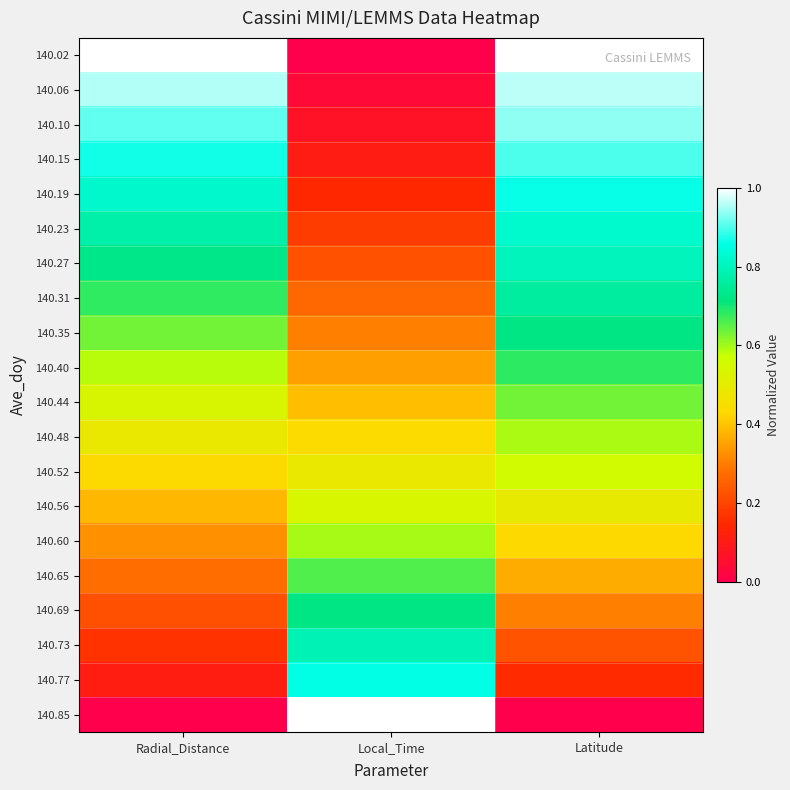

Reading left to right, what are all the values shown in this chart?

140.02: Radial_Distance=1.0	Local_Time=0.0	Latitude=1.0
140.06: Radial_Distance=1.0	Local_Time=0.0	Latitude=1.0
140.10: Radial_Distance=0.9	Local_Time=0.1	Latitude=0.9
140.15: Radial_Distance=0.9	Local_Time=0.1	Latitude=0.9
140.19: Radial_Distance=0.8	Local_Time=0.1	Latitude=0.9
140.23: Radial_Distance=0.8	Local_Time=0.2	Latitude=0.8
140.27: Radial_Distance=0.7	Local_Time=0.2	Latitude=0.8
140.31: Radial_Distance=0.7	Local_Time=0.3	Latitude=0.8
140.35: Radial_Distance=0.6	Local_Time=0.3	Latitude=0.7
140.40: Radial_Distance=0.6	Local_Time=0.3	Latitude=0.7
140.44: Radial_Distance=0.5	Local_Time=0.4	Latitude=0.6
140.48: Radial_Distance=0.5	Local_Time=0.4	Latitude=0.6
140.52: Radial_Distance=0.4	Local_Time=0.5	Latitude=0.6
140.56: Radial_Distance=0.4	Local_Time=0.5	Latitude=0.5
140.60: Radial_Distance=0.3	Local_Time=0.6	Latitude=0.4
140.65: Radial_Distance=0.3	Local_Time=0.7	Latitude=0.4
140.69: Radial_Distance=0.2	Local_Time=0.7	Latitude=0.3
140.73: Radial_Distance=0.2	Local_Time=0.8	Latitude=0.2
140.77: Radial_Distance=0.1	Local_Time=0.9	Latitude=0.2
140.85: Radial_Distance=0.0	Local_Time=1.0	Latitude=0.0